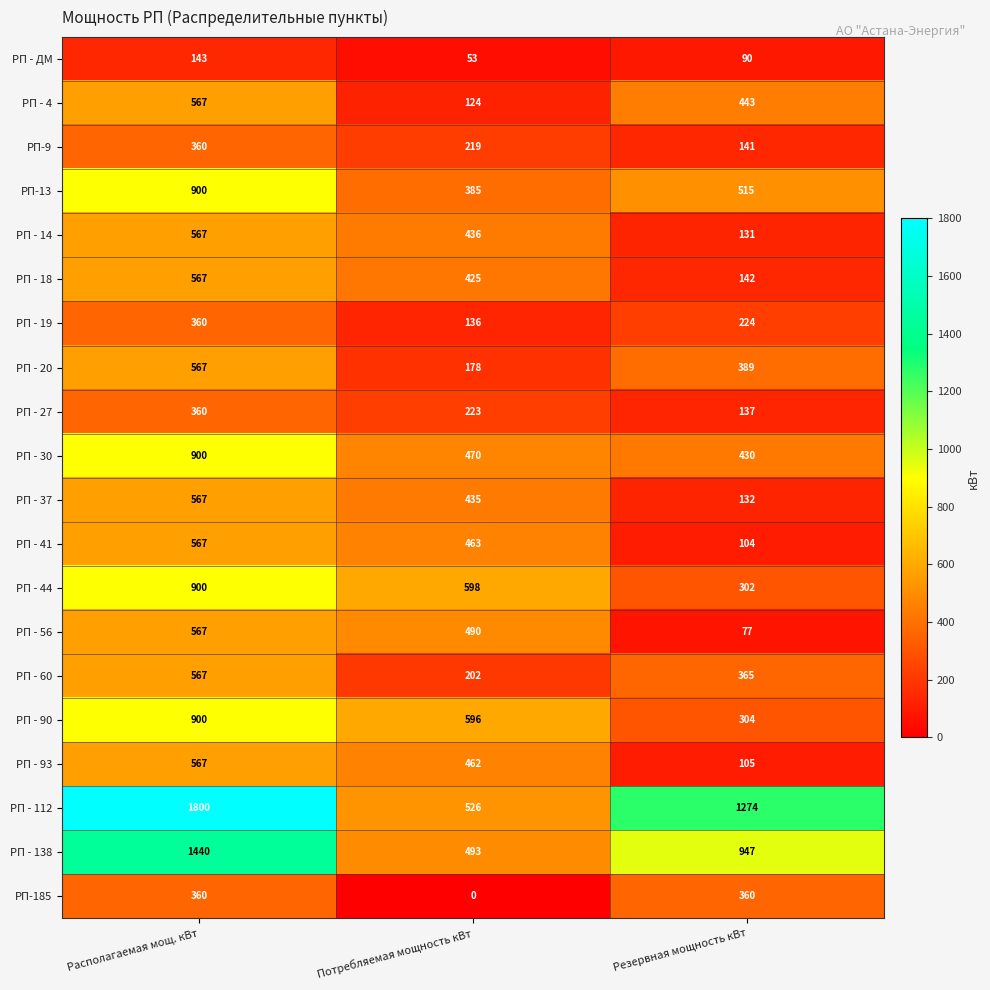

The value of РП-185 at Потребляемая мощность кВт is 0. True or false?

True